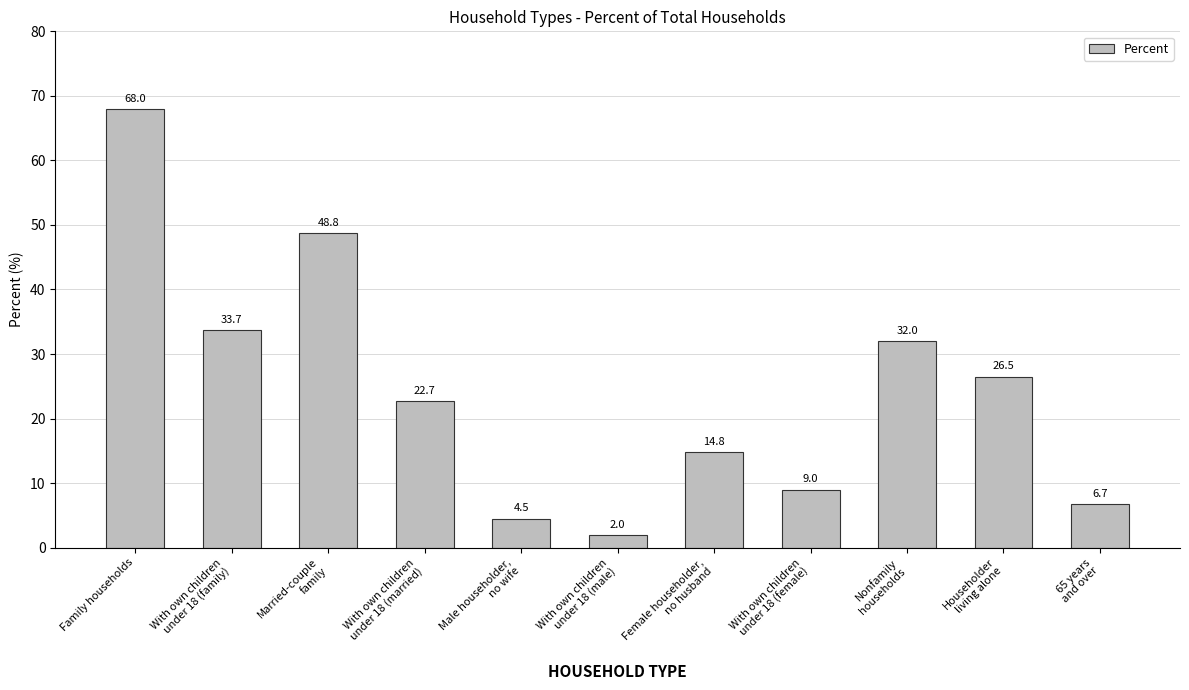

Rank the categories by value from lowest to highest.

With own children
under 18 (male), Male householder,
no wife, 65 years
and over, With own children
under 18 (female), Female householder,
no husband, With own children
under 18 (married), Householder
living alone, Nonfamily
households, With own children
under 18 (family), Married-couple
family, Family households